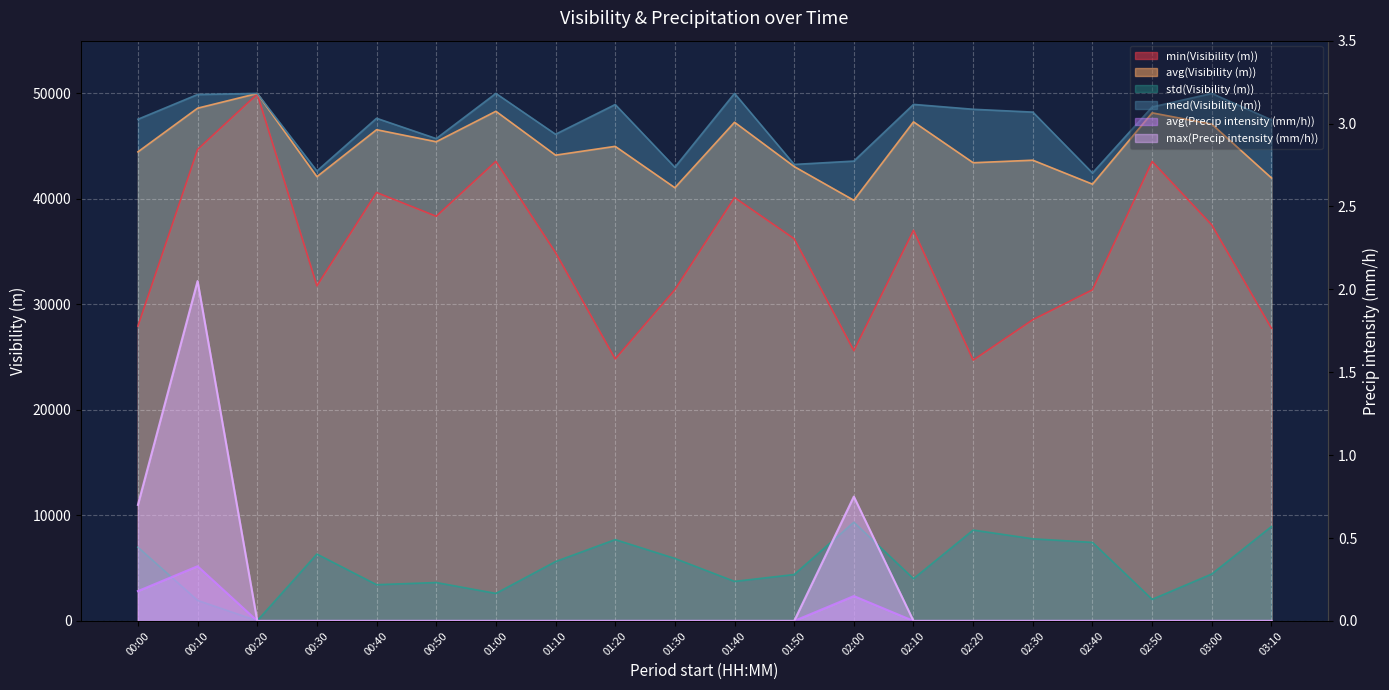

What is the total value across all series at 01:10?

130820